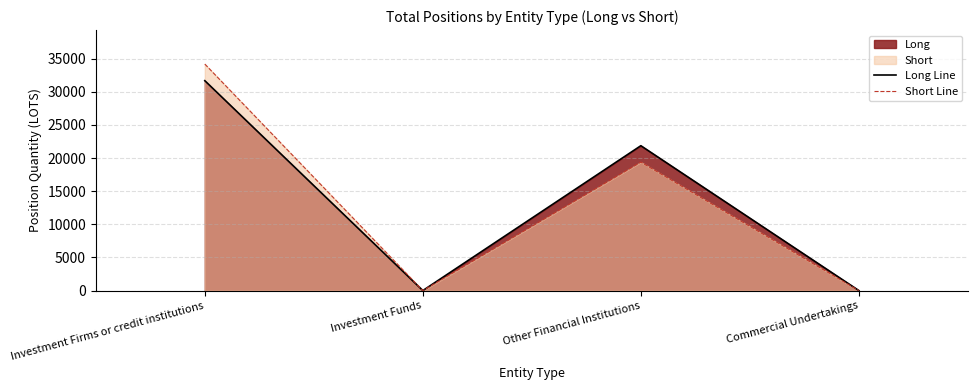

The Short Line series shows 0.0 at Investment Funds. True or false?

True